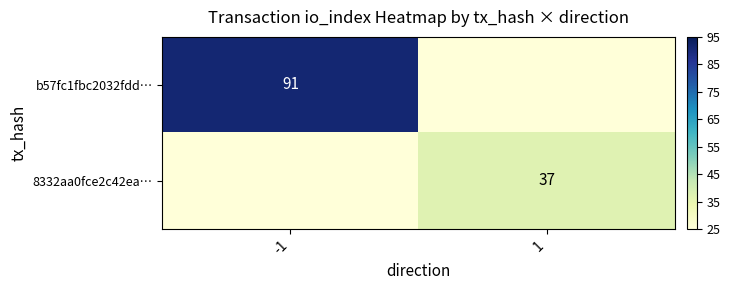

True or false: b57fc1fbc2032fdd… has a value of 34 at -1.

False